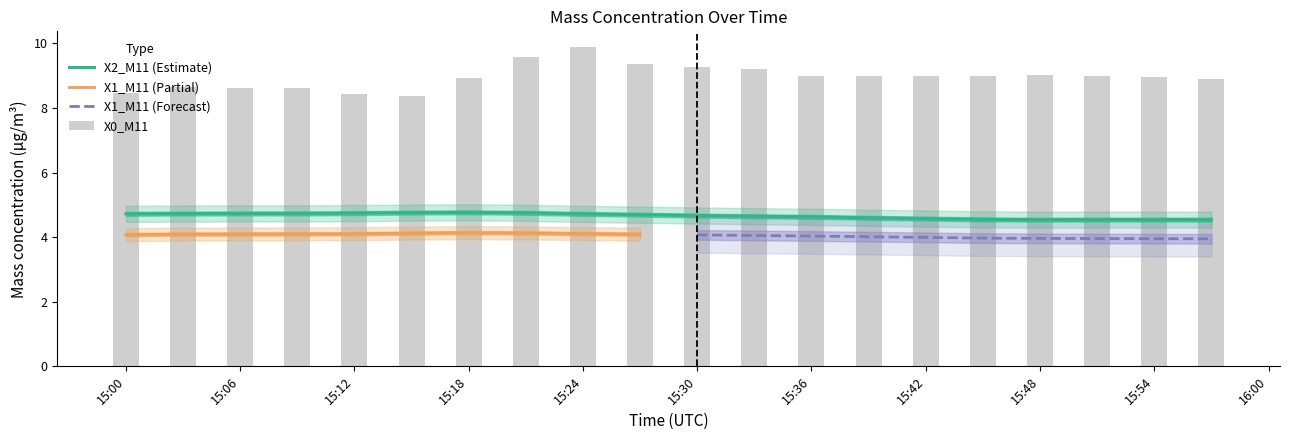

Which series has the widest spread of values?

X0_M11